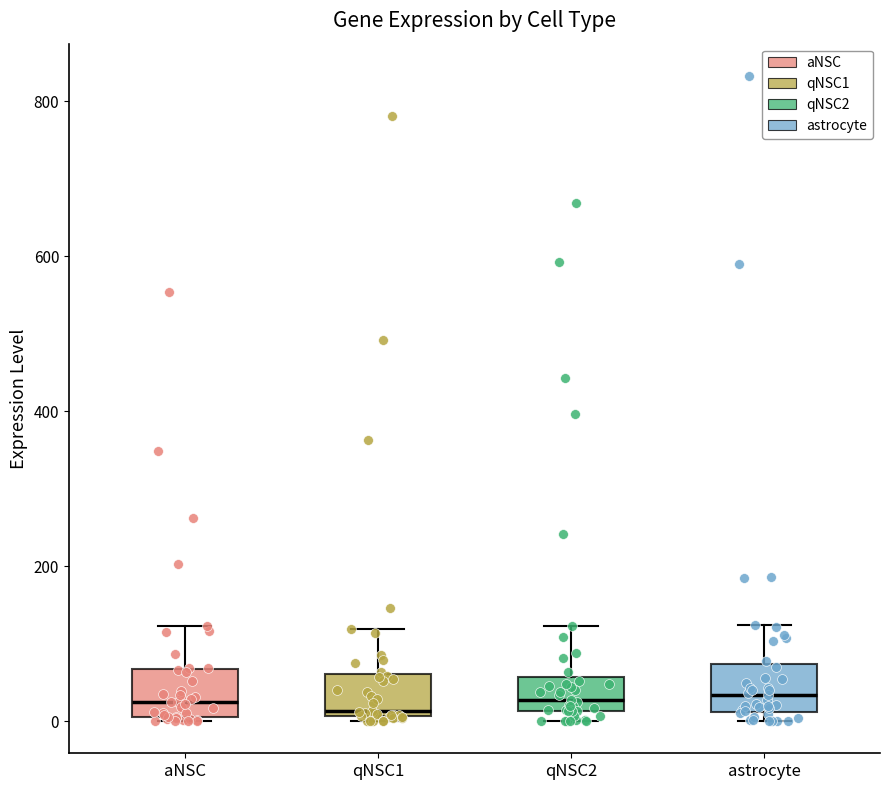

Reading left to right, transcribe this box plot: for each box, give where its median line is, the range the box spans, and where its two whiskers end, as read against the y-axis. The values are not printed on the chart, so give them approximately, as read against the axis.

aNSC: median 20, box 0 to 60, whiskers 0 to 120
qNSC1: median 20, box 0 to 60, whiskers 0 (just below the box's lower edge) to 120
qNSC2: median 20 (just above the box's lower edge), box 20 to 60, whiskers 0 to 120
astrocyte: median 40, box 20 to 80, whiskers 0 to 120